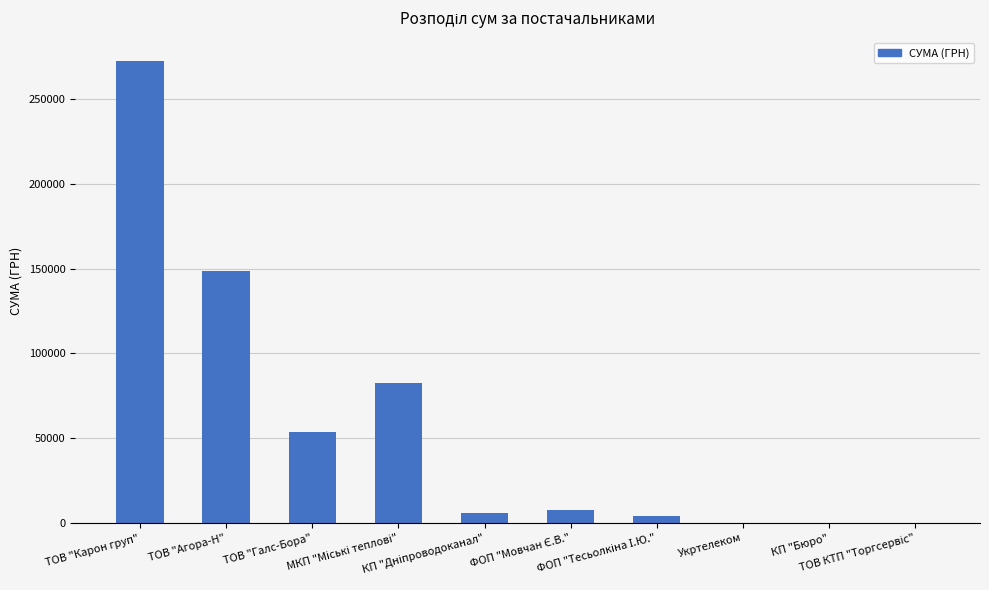

How many distinct data groups are displayed?

1